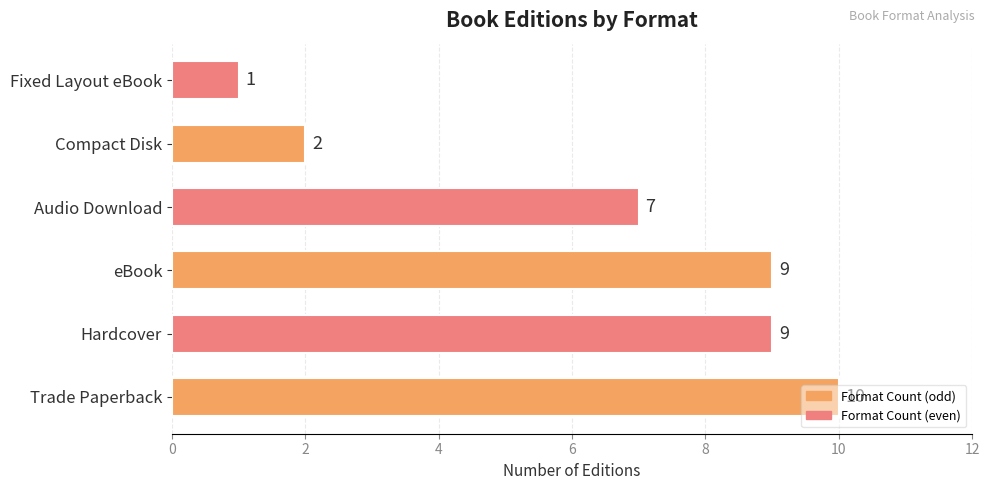

What is the difference between the maximum and minimum values?

9